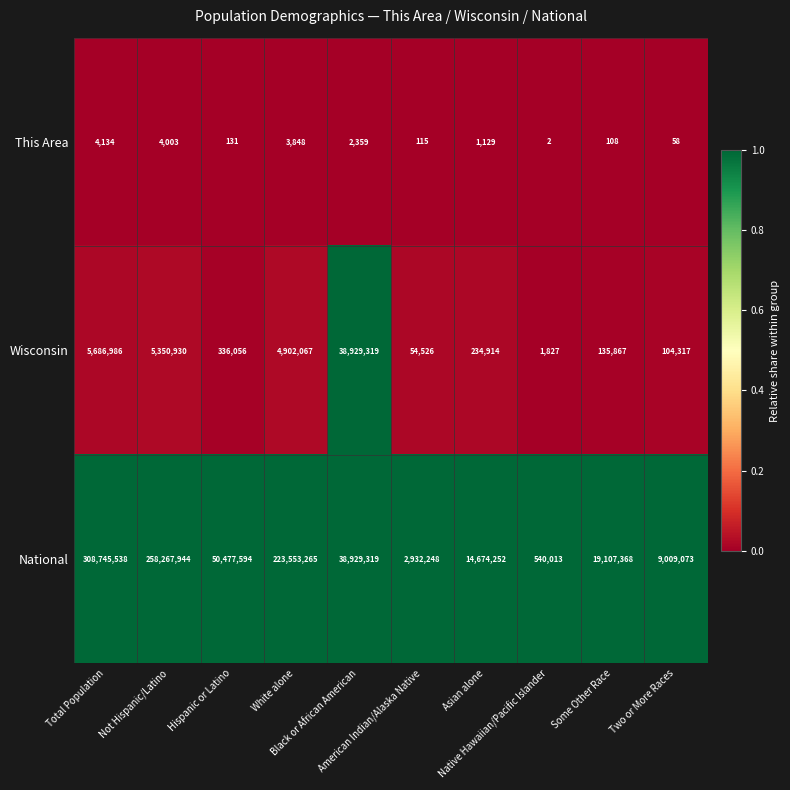

What is the sum of all Wisconsin values?

55736809